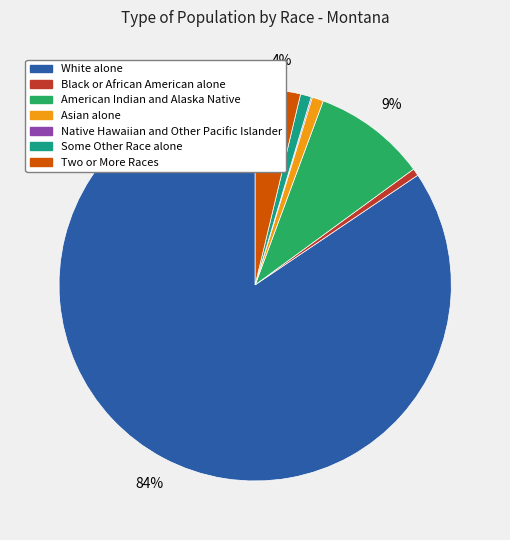

The Black or African American alone slice represents 10% of the pie. True or false?

False